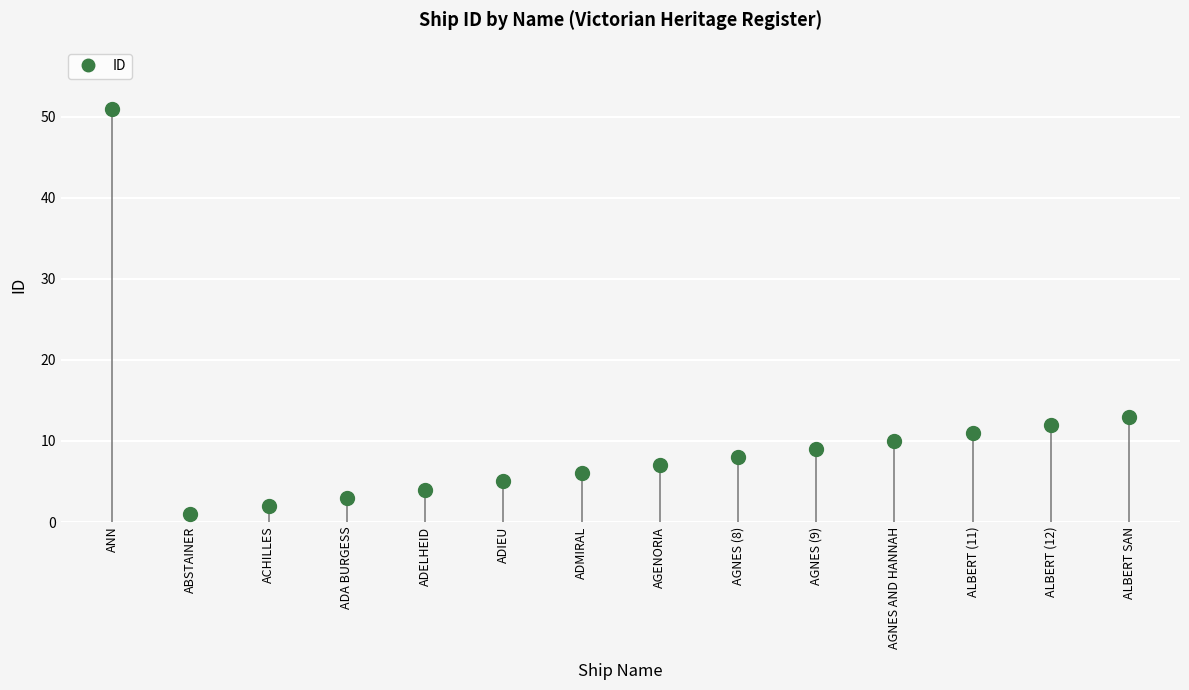

Count the number of categories in the chart.

14